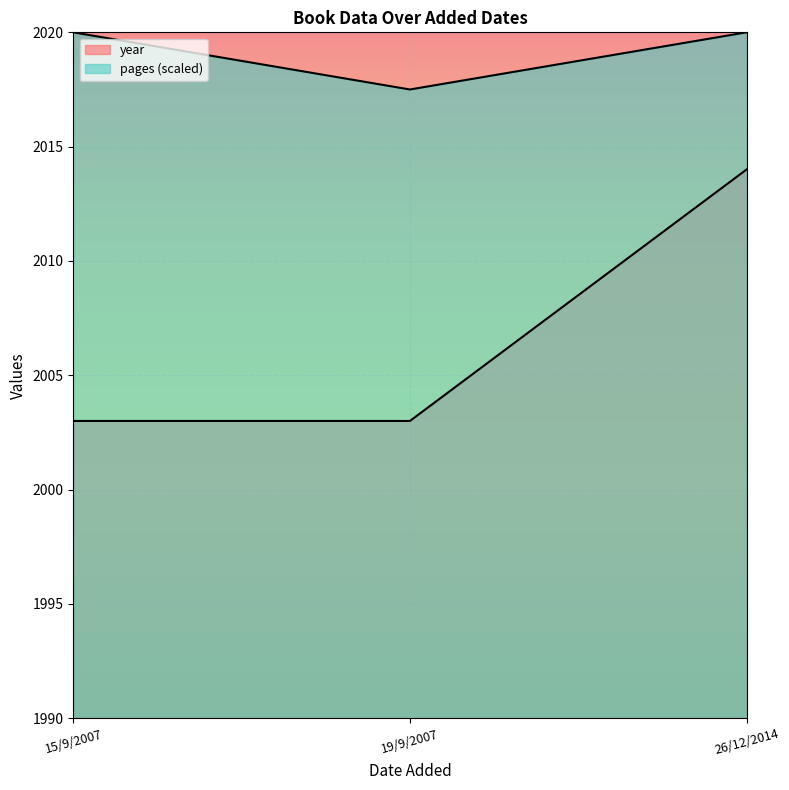

Reading left to right, what are all the values shown in this chart?

pages: 15/9/2007=2020.0	19/9/2007=2017.5	26/12/2014=2020.0
year: 15/9/2007=2003.0	19/9/2007=2003.0	26/12/2014=2014.0